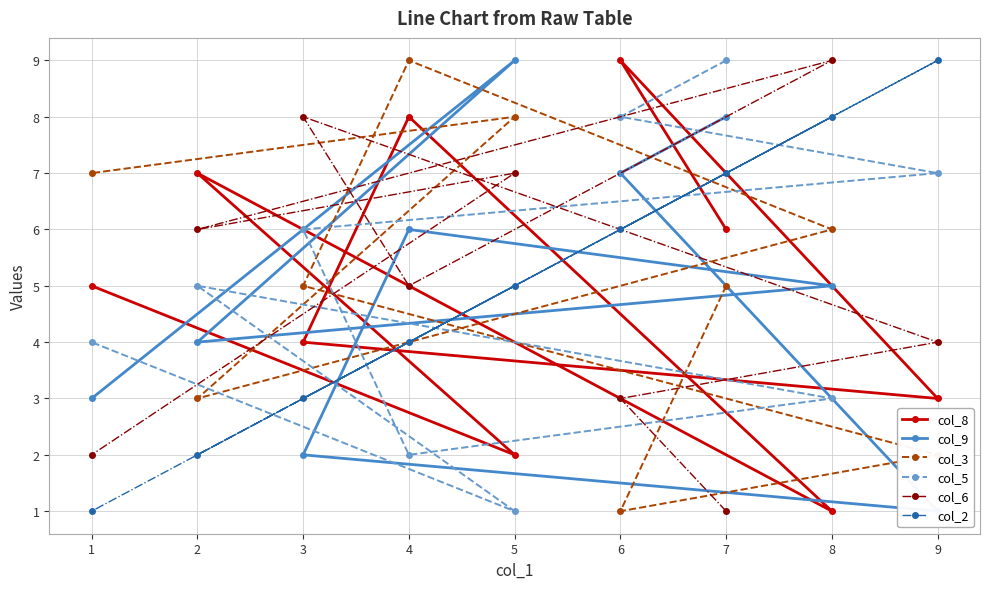

What is the sum of all col_2 values?

45